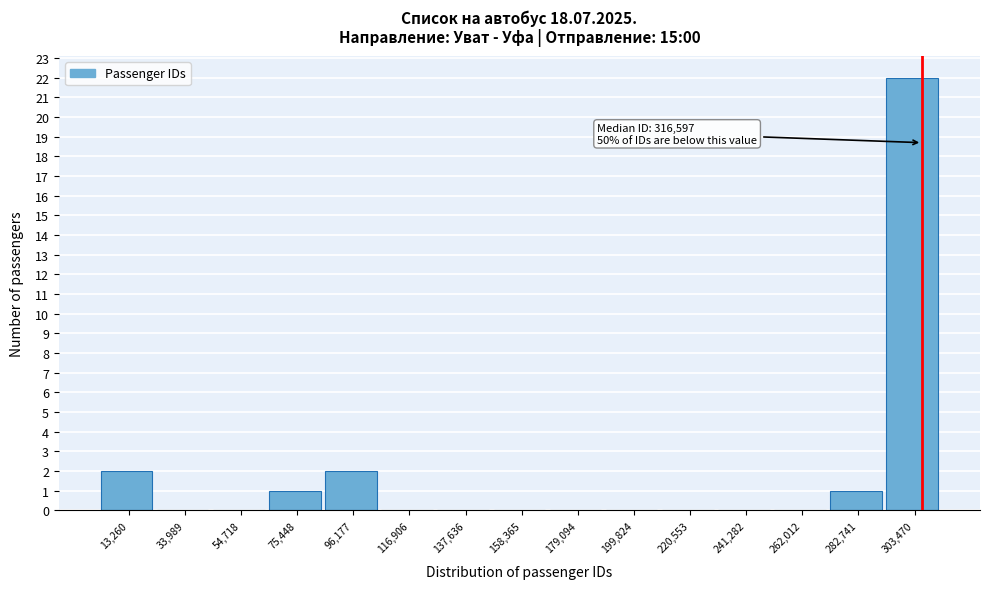

Reading left to right, what are all the values shown in this chart?

13,260=2	33,989=0	54,718=0	75,448=1	96,177=2	116,906=0	137,636=0	158,365=0	179,094=0	199,824=0	220,553=0	241,282=0	262,012=0	282,741=1	303,470=22